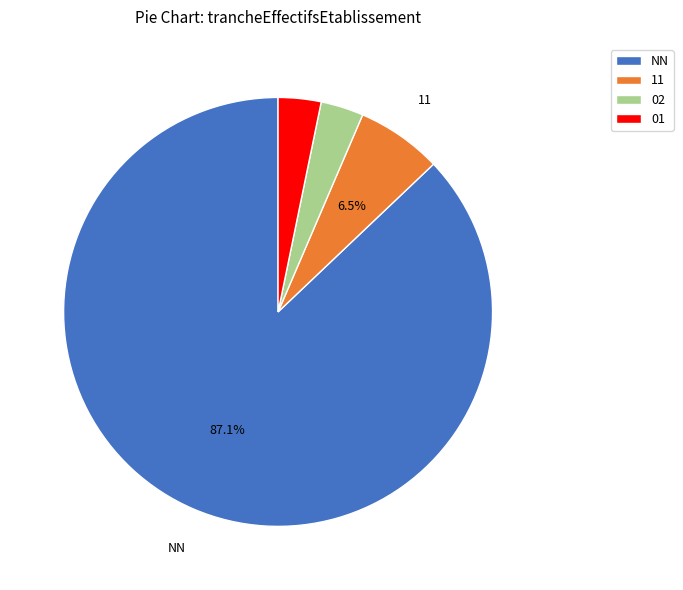

Which category accounts for the majority?

NN